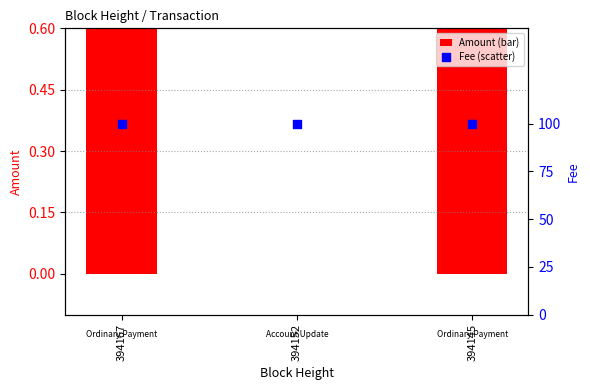

Which series has the largest total across all categories?

Fee (percentile)